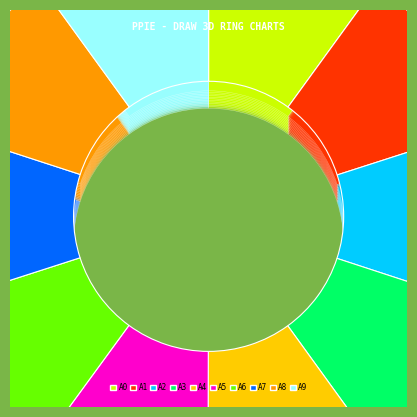

Does any single category account for the majority?

No